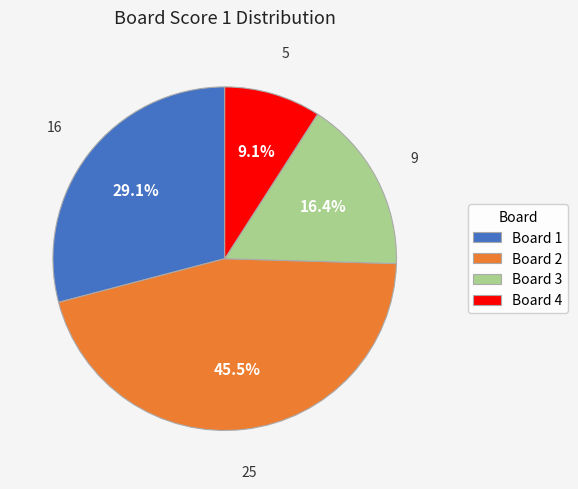

What percentage do Board 1 and Board 3 together represent?

45.5%